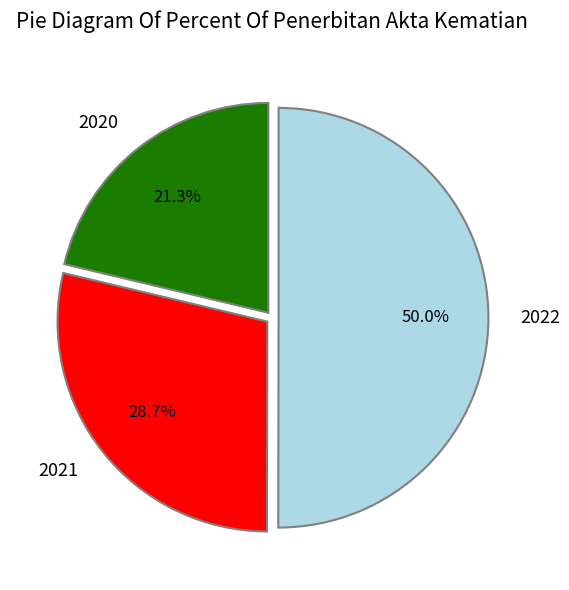

How many segments does this pie chart have?

3